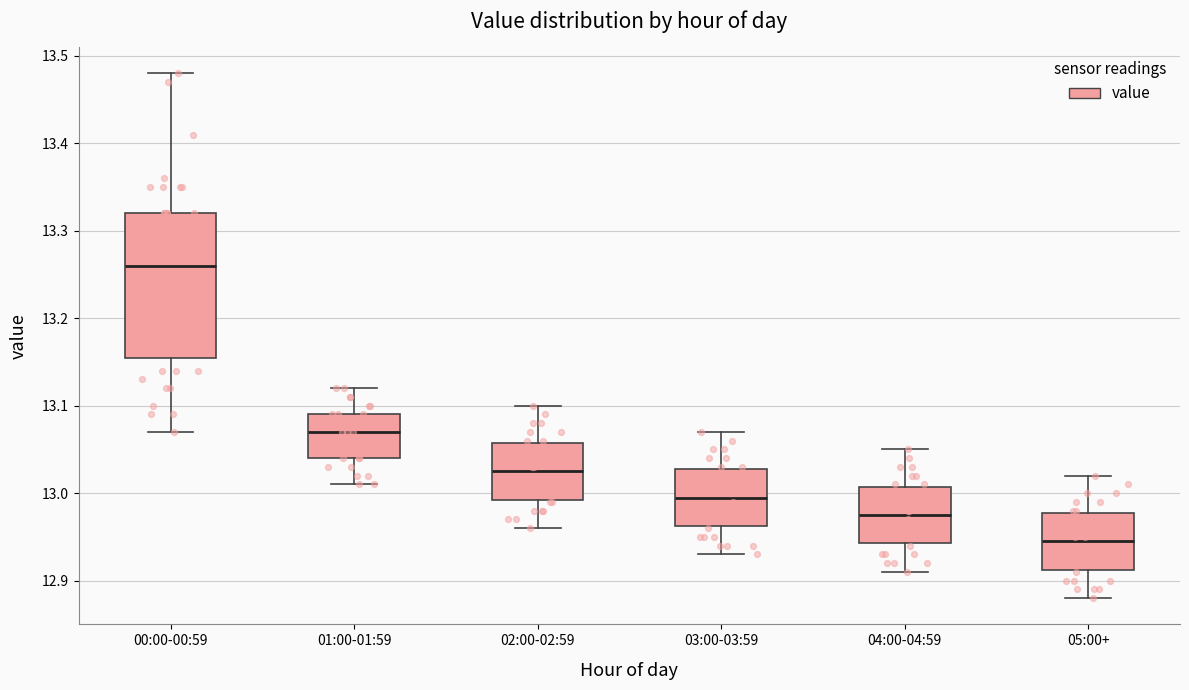

Which box is the tallest, from its lower edge to its upper edge?

00:00-00:59